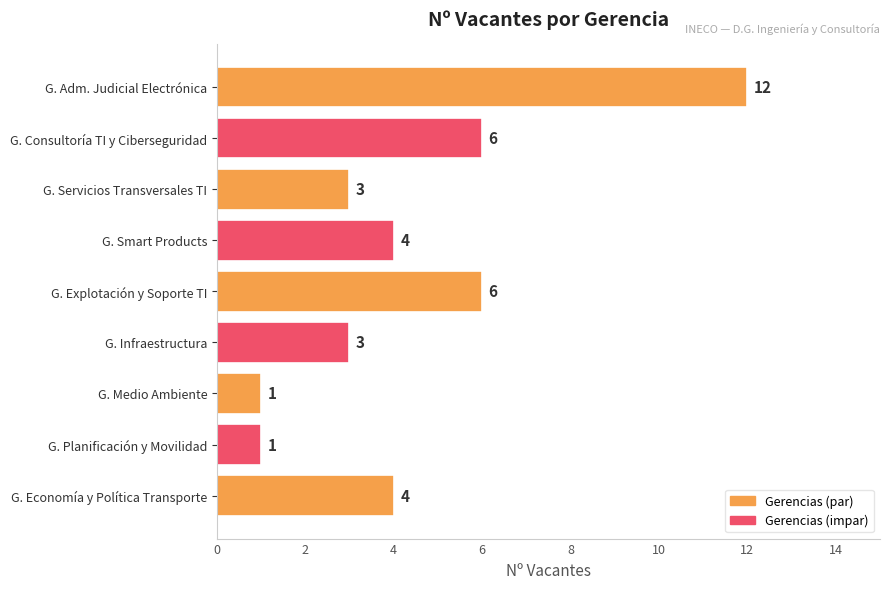

Read the value at G. Consultoría TI y Ciberseguridad, to the nearest 5.

5